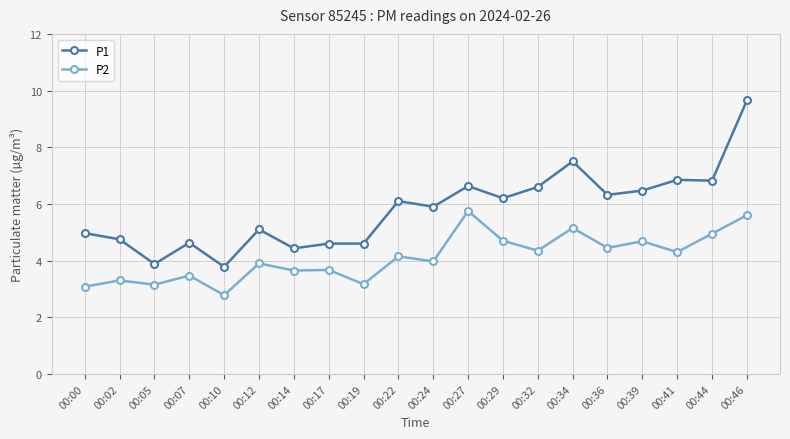

What is the average value of the P1 series?

5.8